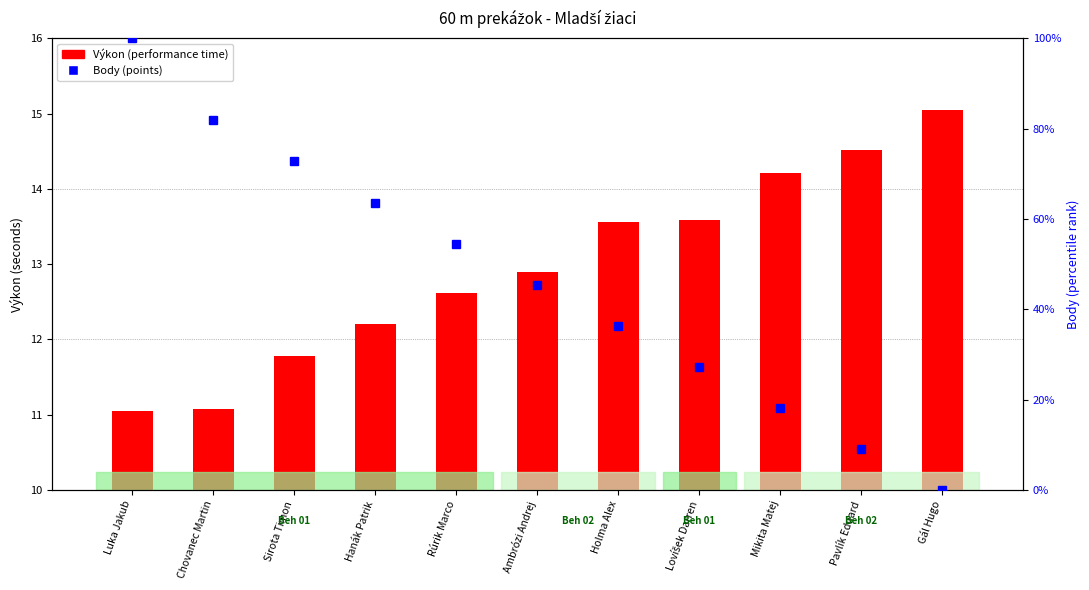

Between Gál Hugo and Pavlík Eduard, which is larger?

Gál Hugo